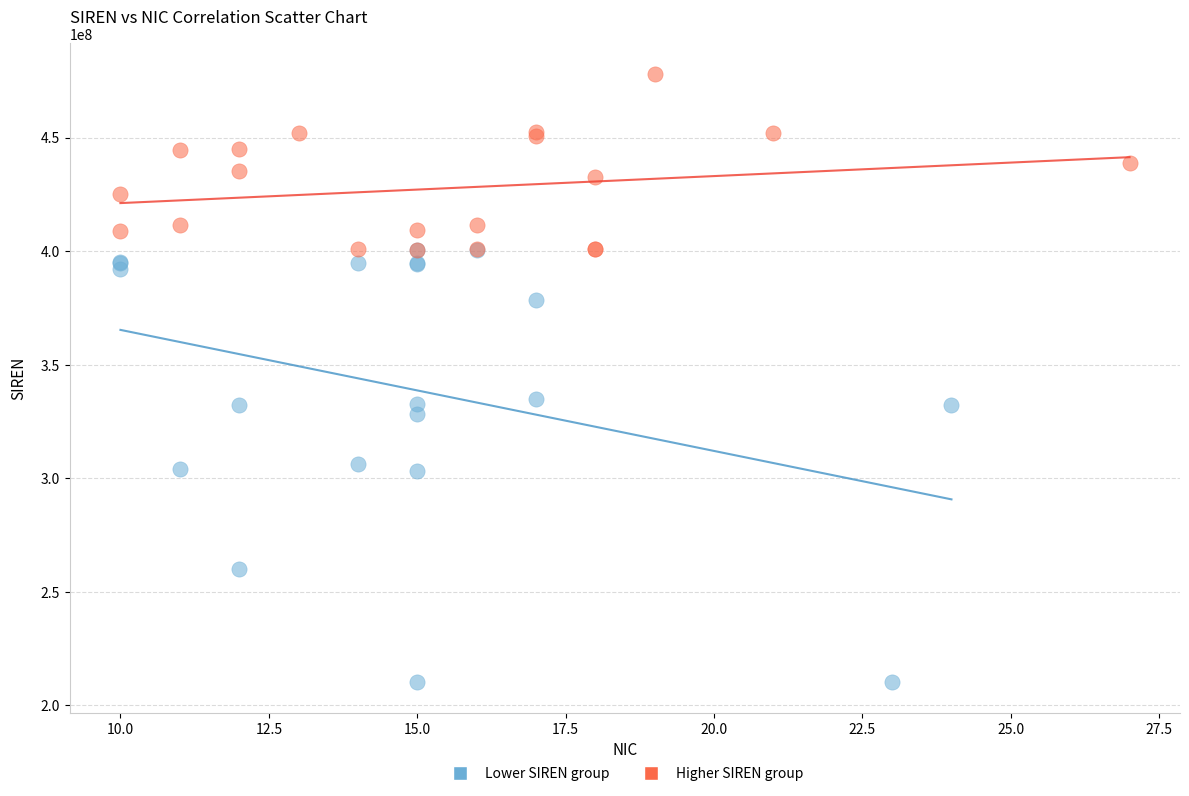

Which series reaches the maximum Y coordinate?

Higher SIREN group